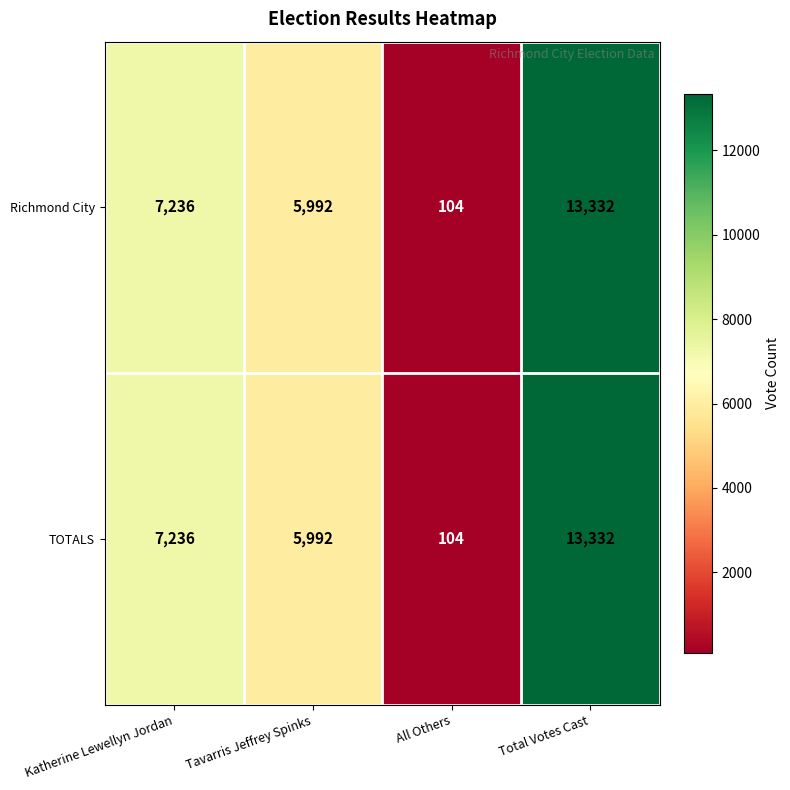

At which label is Richmond City closest to 6718?

Katherine Lewellyn Jordan